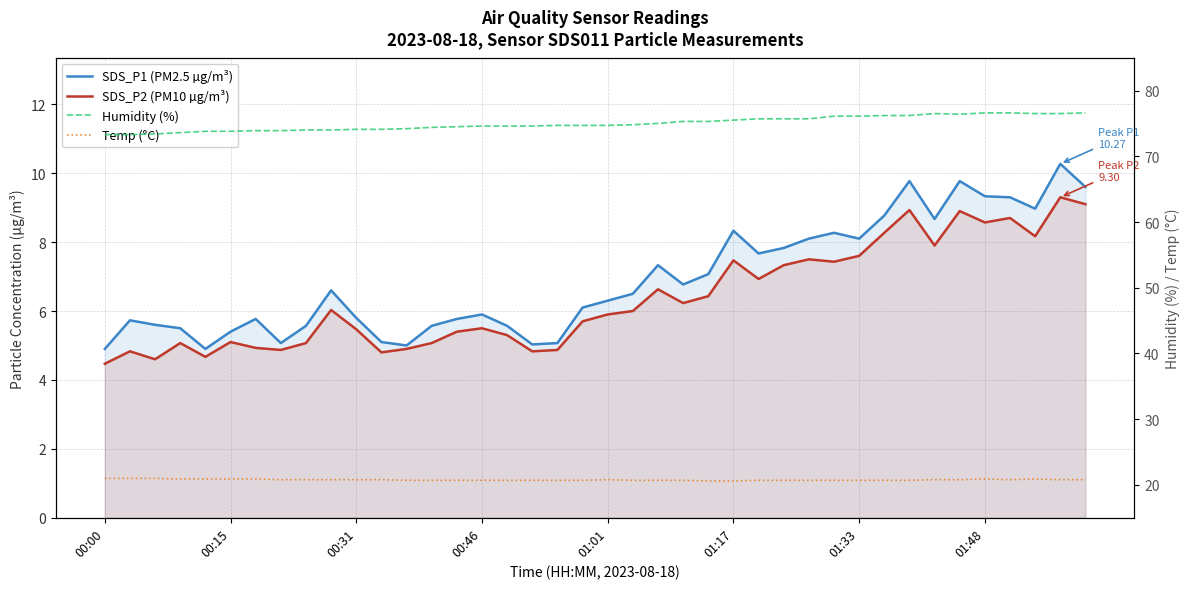

Which series has the largest range (max minus min)?

SDS_P1 (PM2.5 µg/m³)